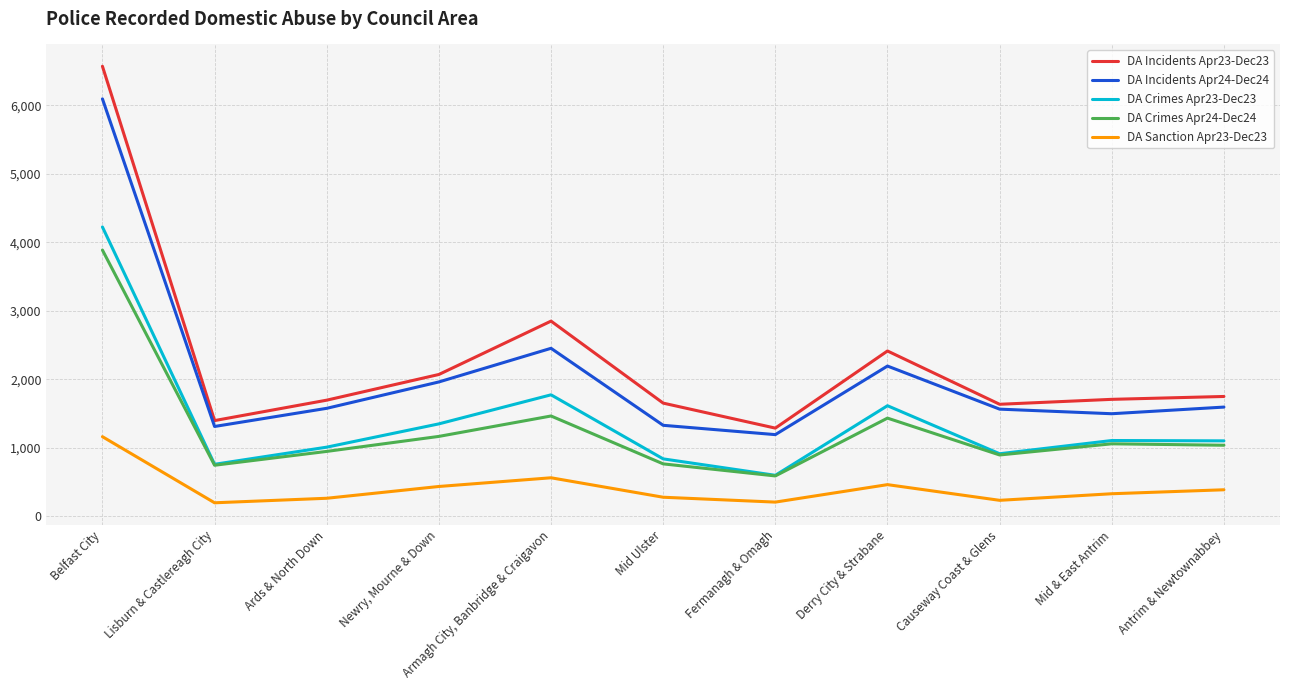

Is it true that DA Incidents Apr23-Dec23 equals 3478 at Newry, Mourne & Down?

False